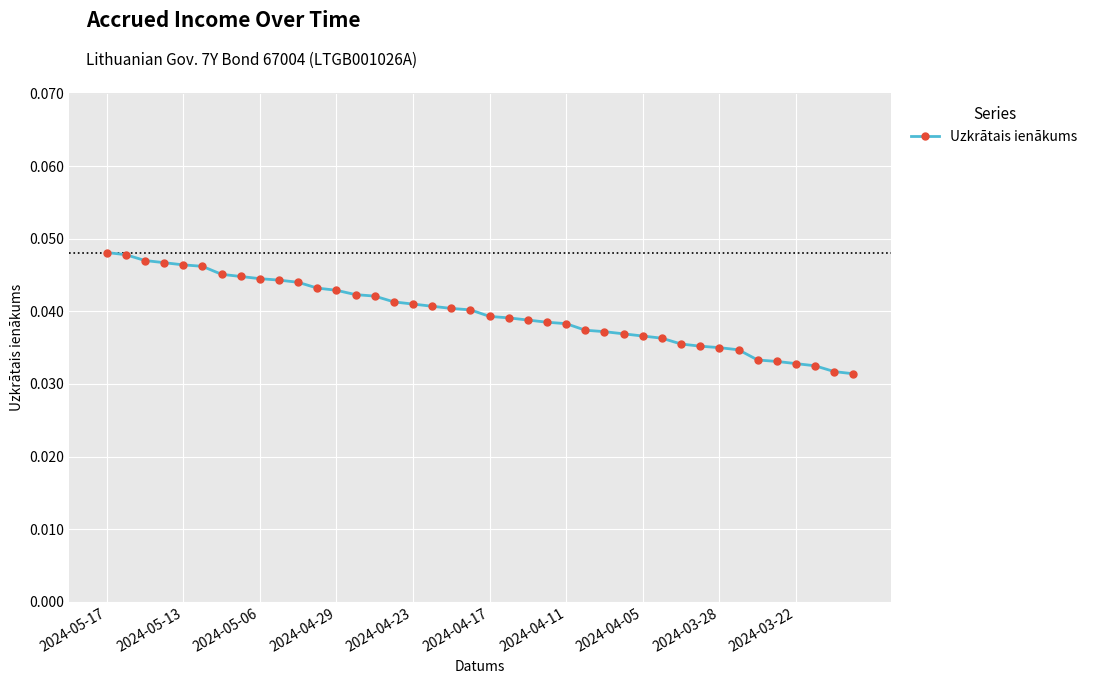

Count the values in the range 0 to 1.

40